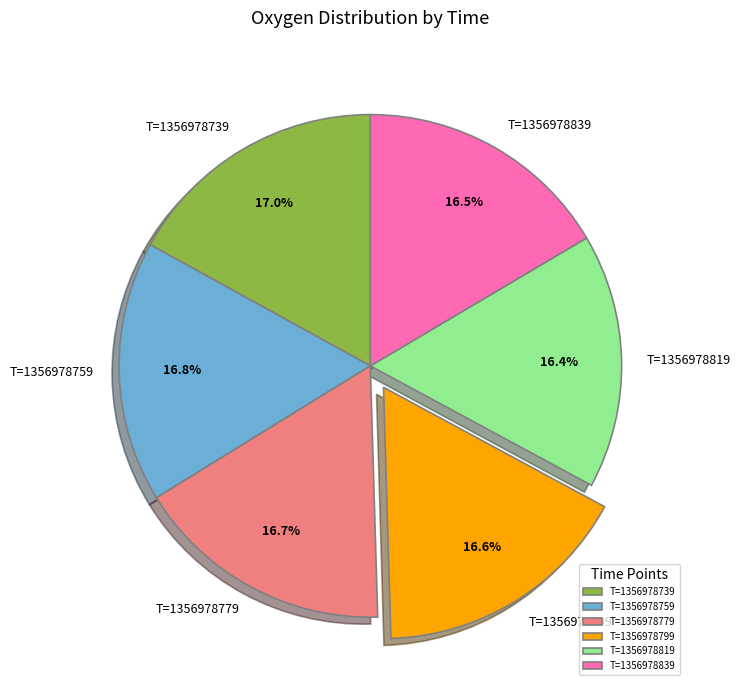

What is the ratio of the value at T=1356978819 to the value at T=1356978739?

1.0